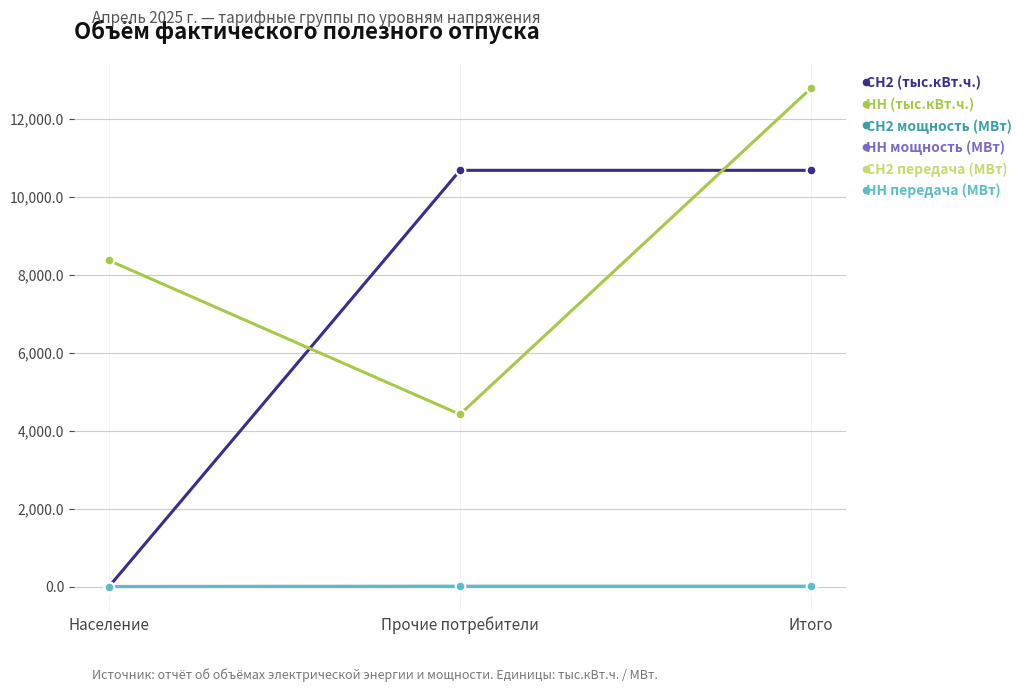

At how many categories does at least one series exceed 1940?

3